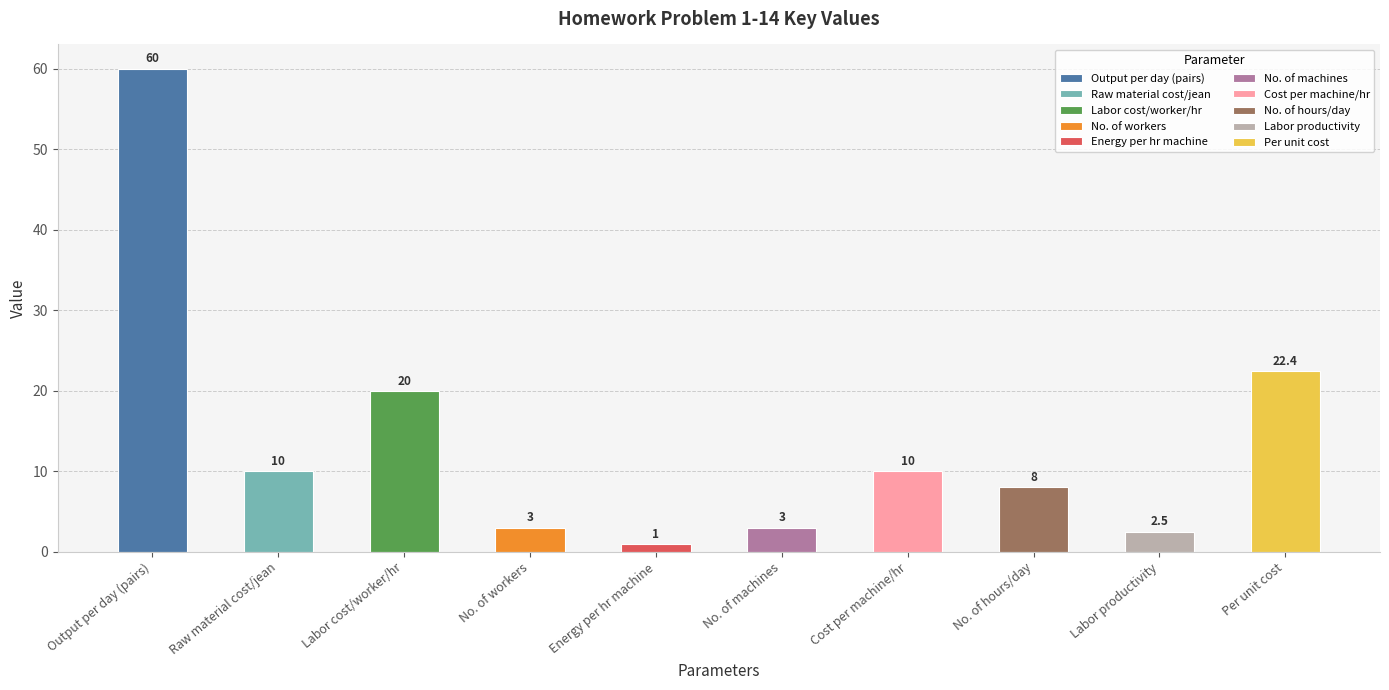

Rank the categories by value from lowest to highest.

Energy per hr machine, Labor productivity, No. of workers, No. of machines, No. of hours/day, Raw material cost/jean, Cost per machine/hr, Labor cost/worker/hr, Per unit cost, Output per day (pairs)